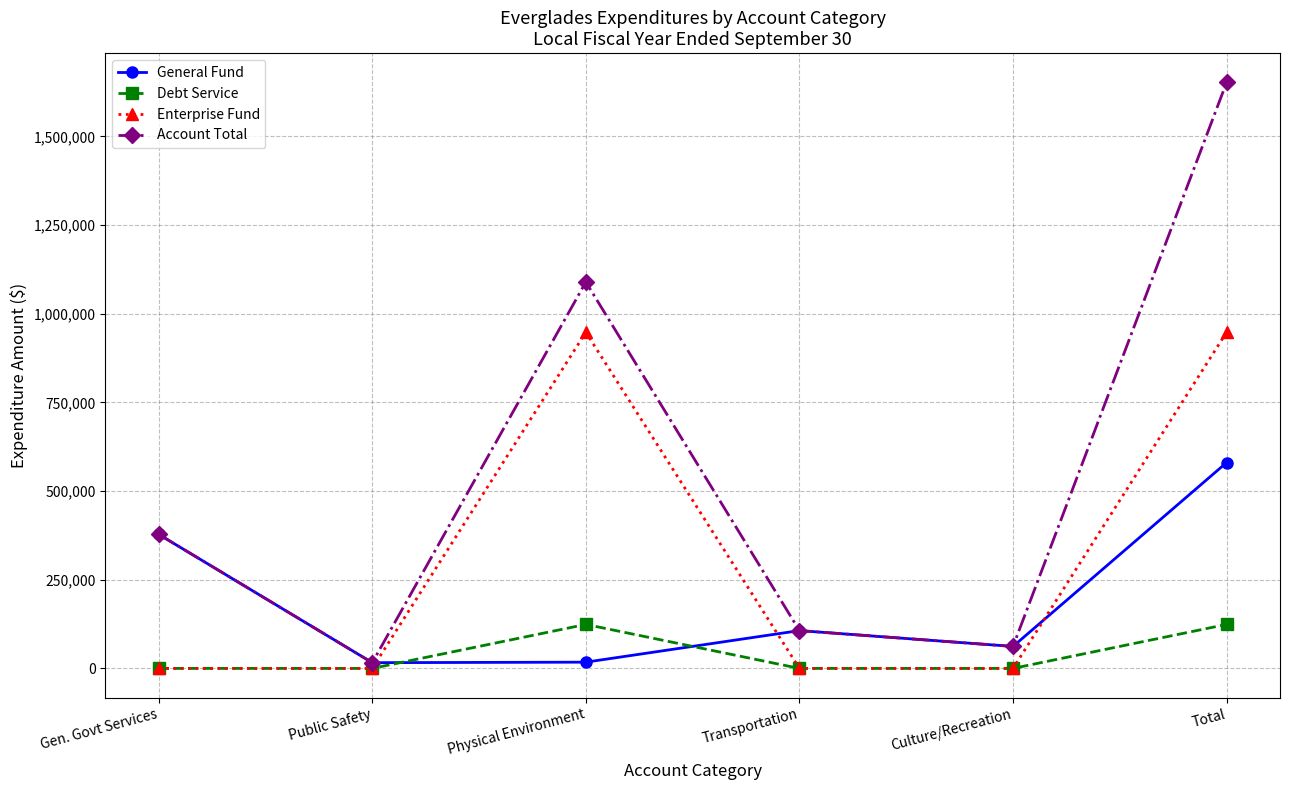

How many interior local valleys does the Account Total series have?

2